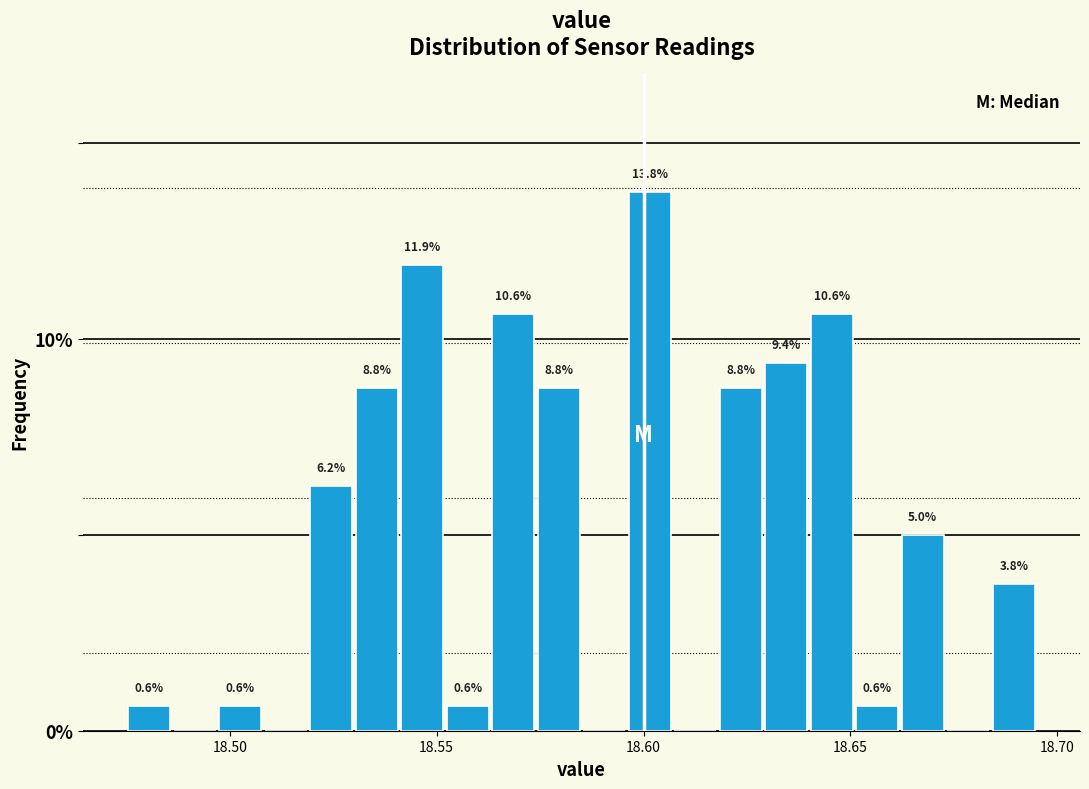

Read against the x-axis, roughly where is the centre of the tallest bar?

18.600